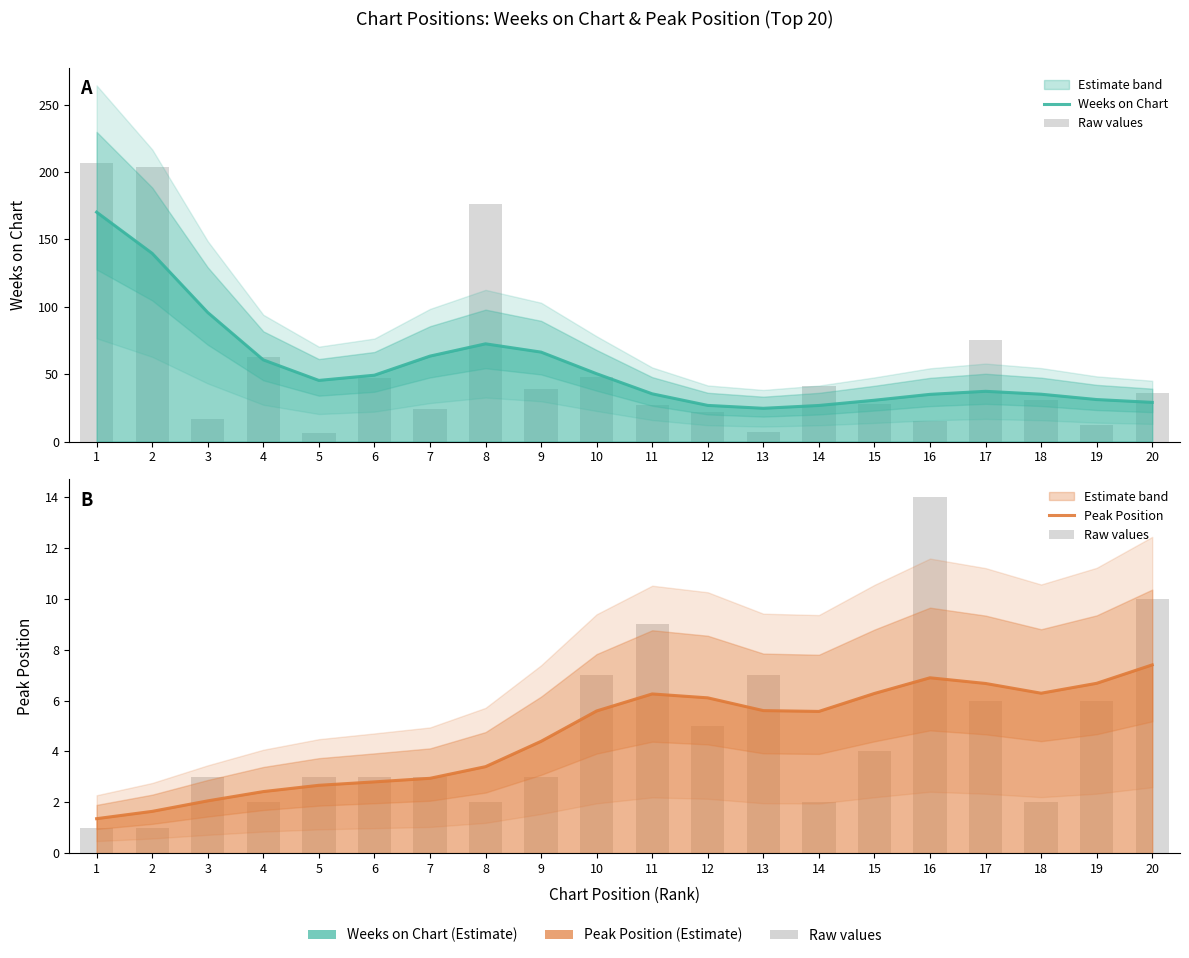

How many groups of bars are there?

20